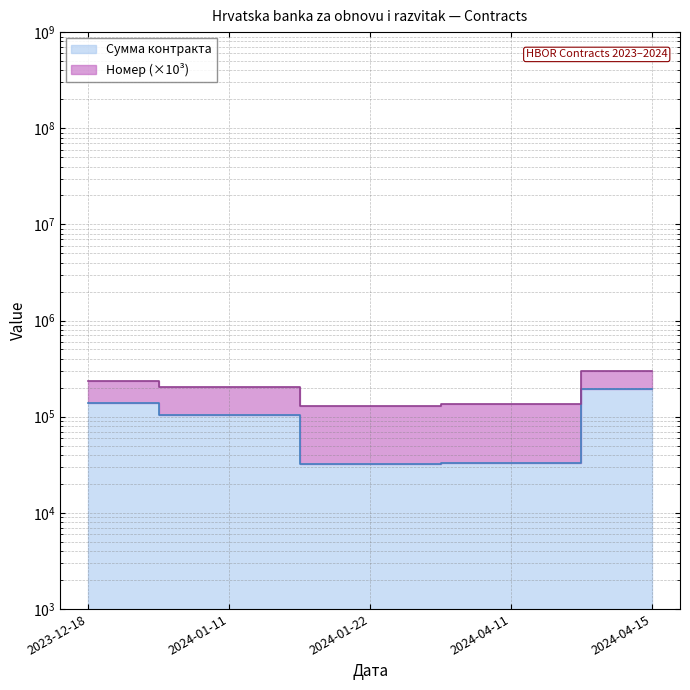

Count the number of categories in the chart.

5